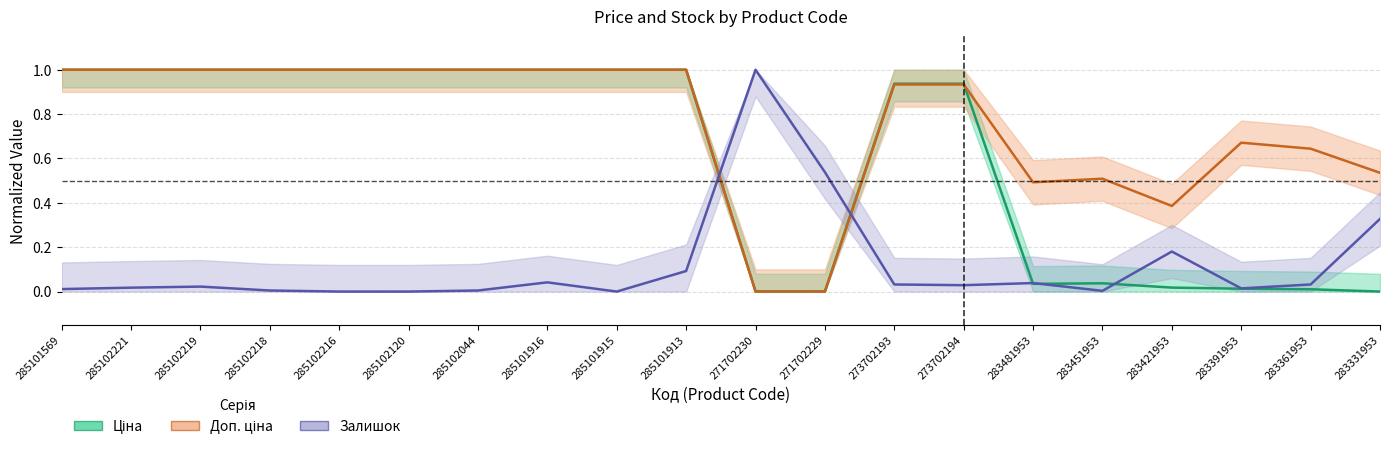

Which label corresponds to the smallest value in the chart?

283331953